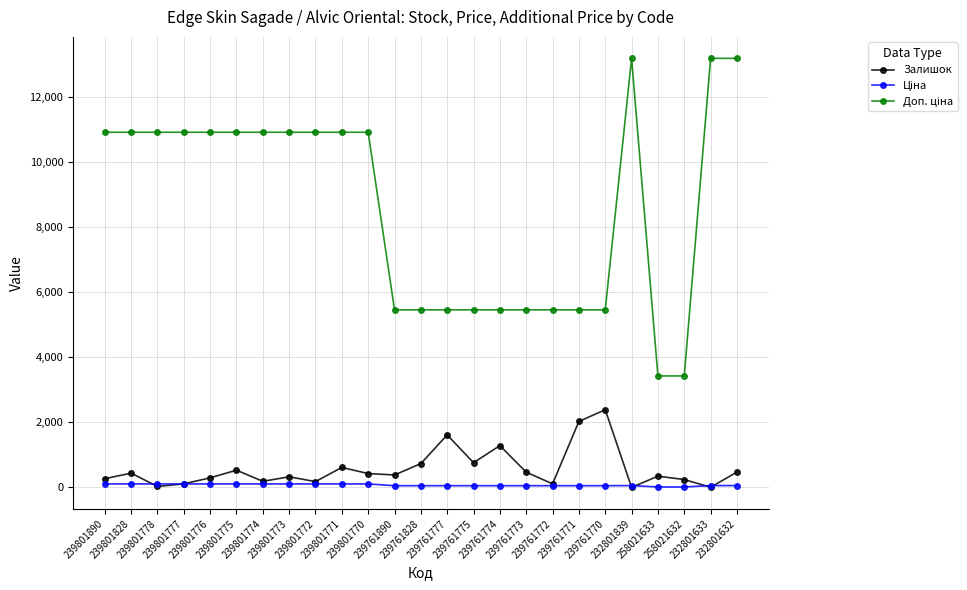

How many data points in Залишок are less than 384?

12